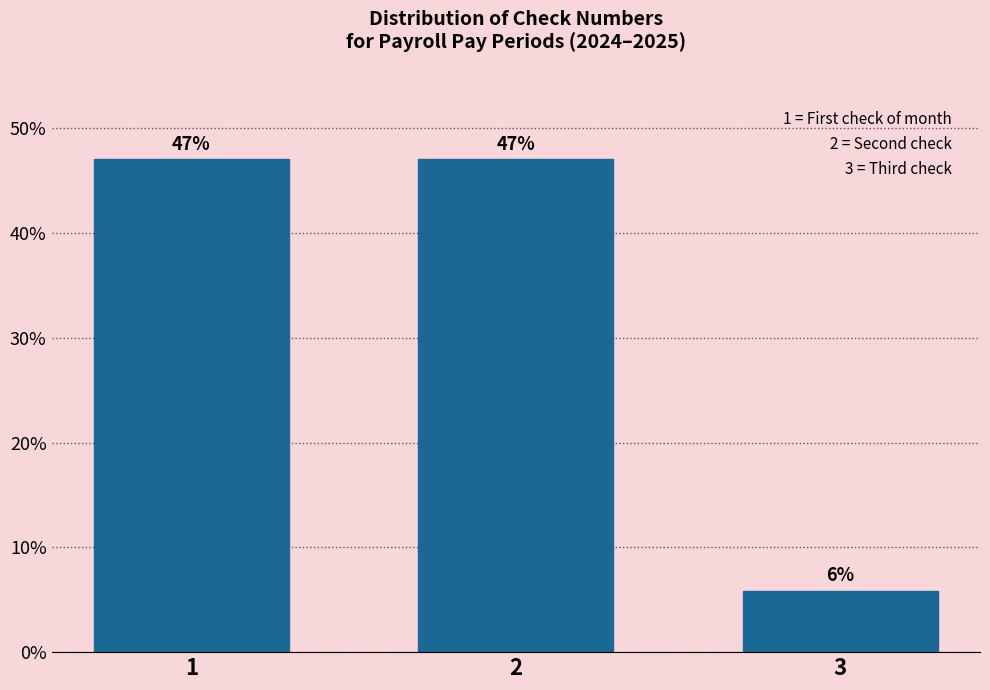

What is the greatest value displayed?

47.1